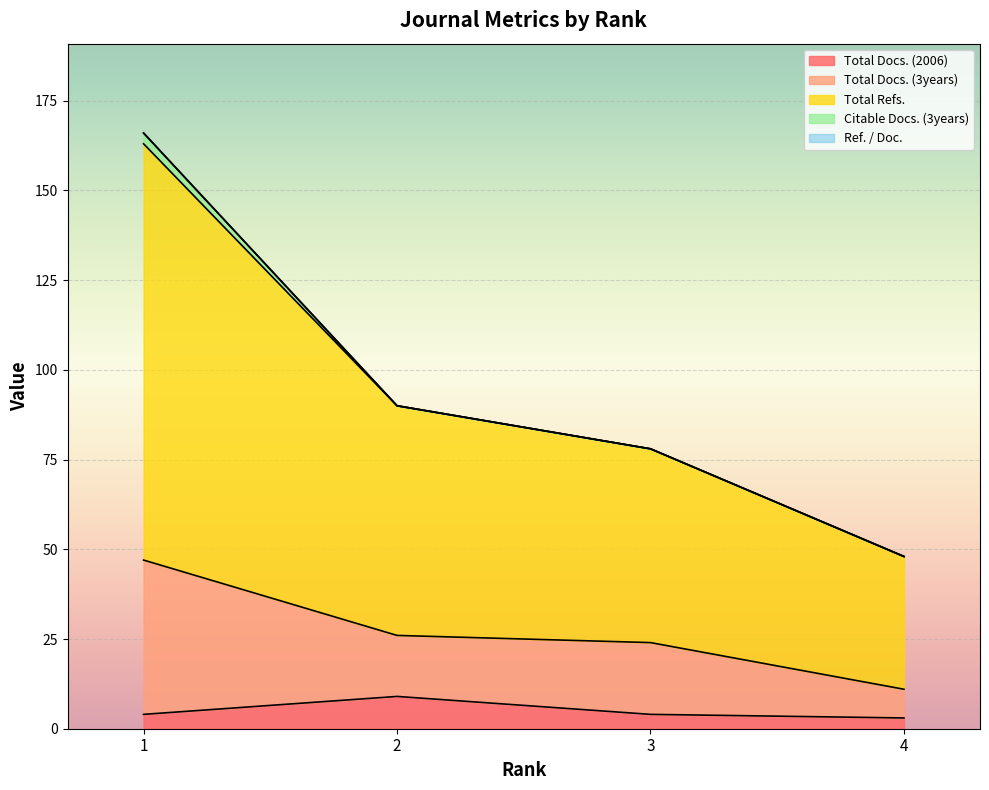

True or false: Total Docs. (2006) has more than 2 interior local peaks.

False